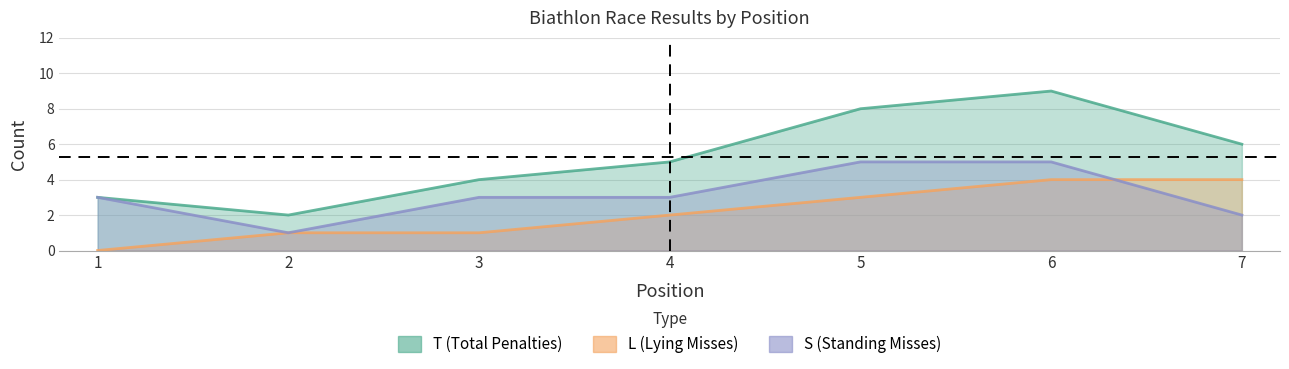

Is the value of L at 6 greater than the value of S at 3?

Yes